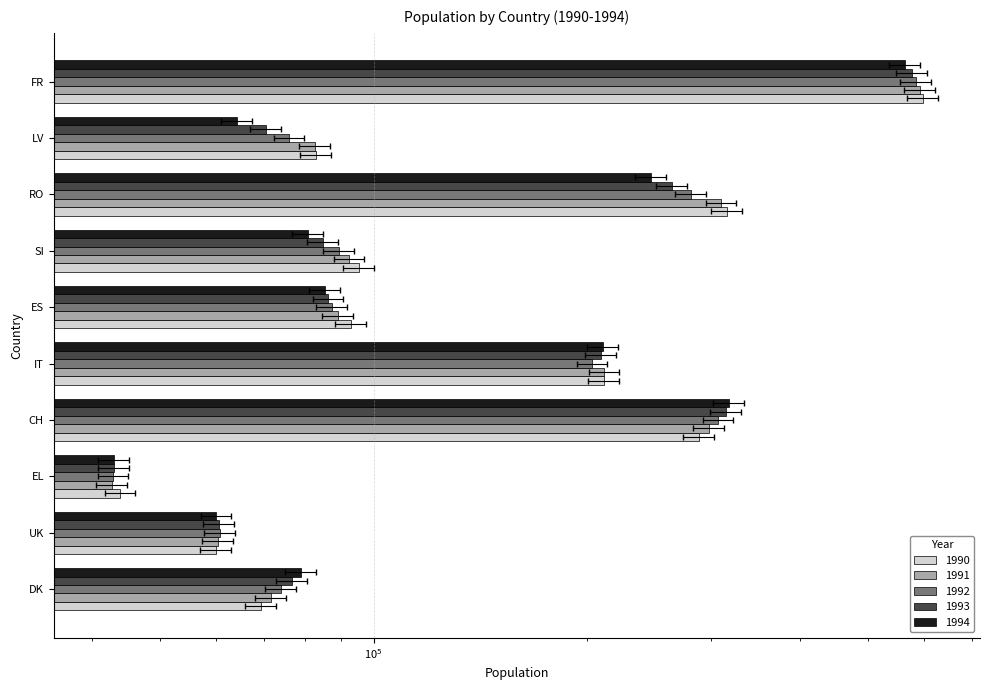

What is the difference between the second highest and minimum values in the 1993 series?

271879